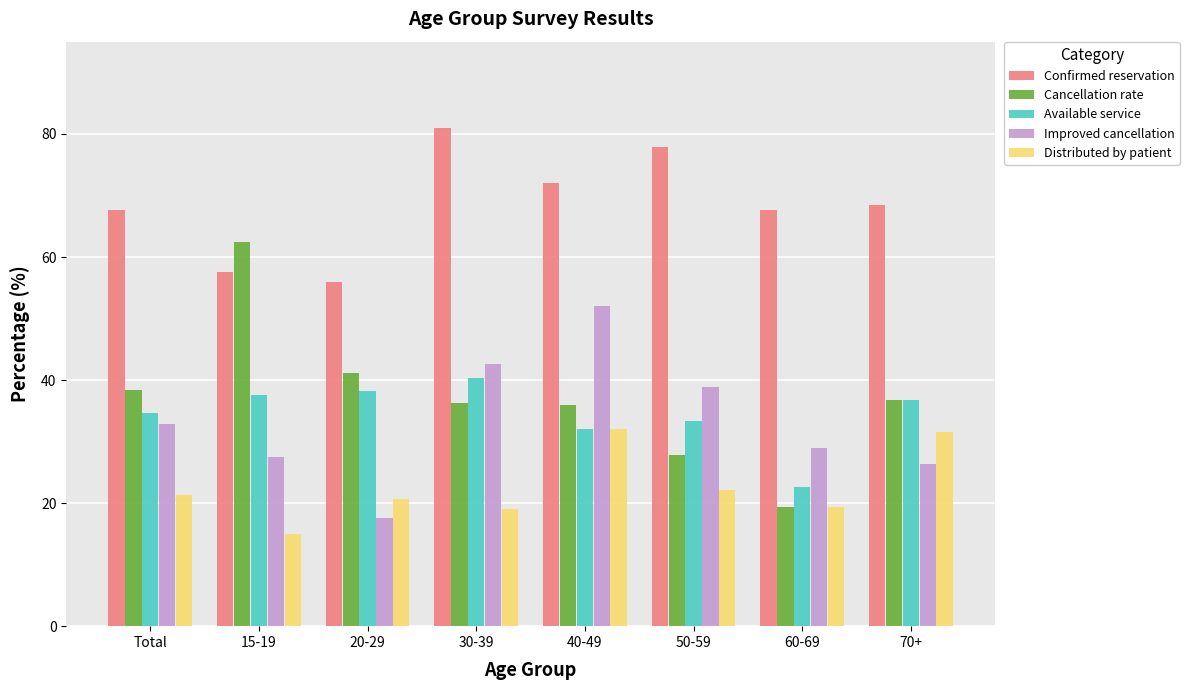

Does the chart contain stacked bars?

No